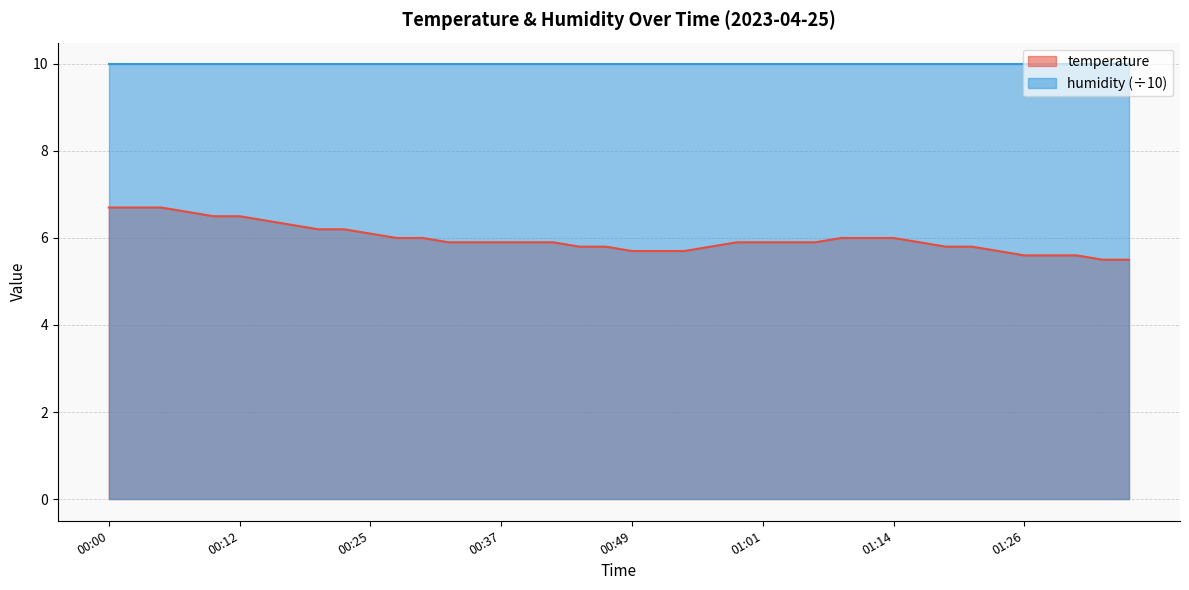

Is it true that the value at 00:07 is 6.6?

True